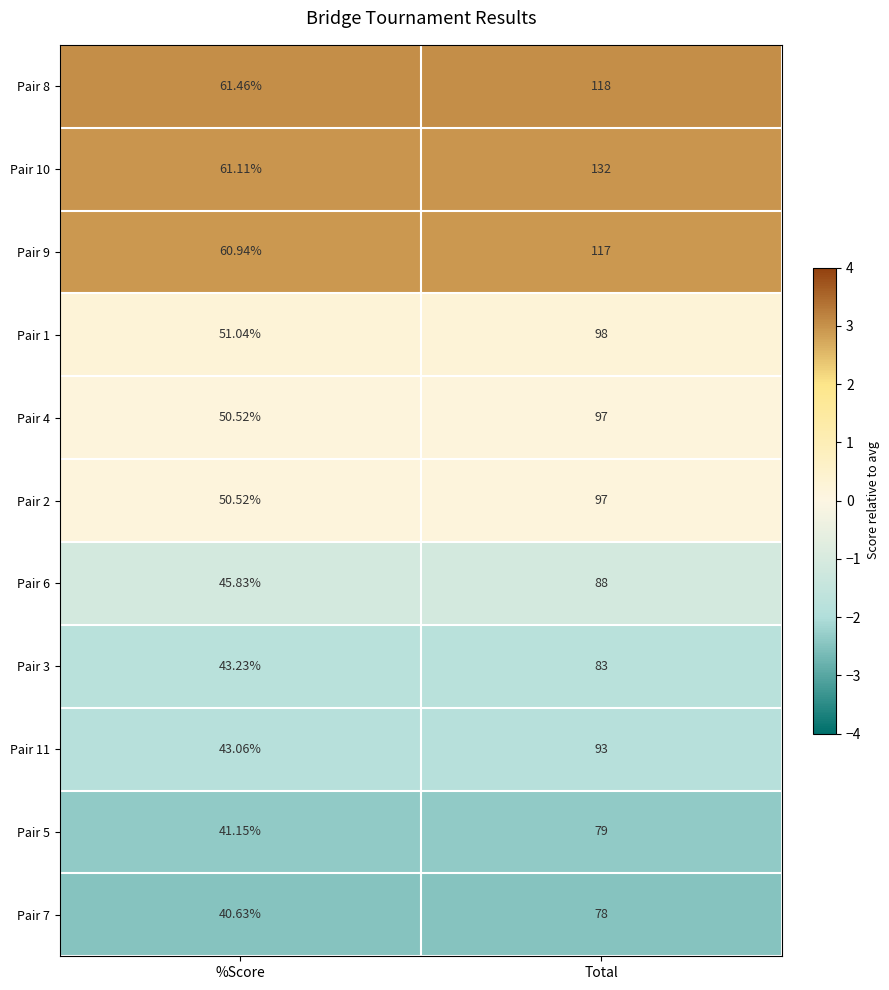

What is the total value across all series at Total?

1080.0